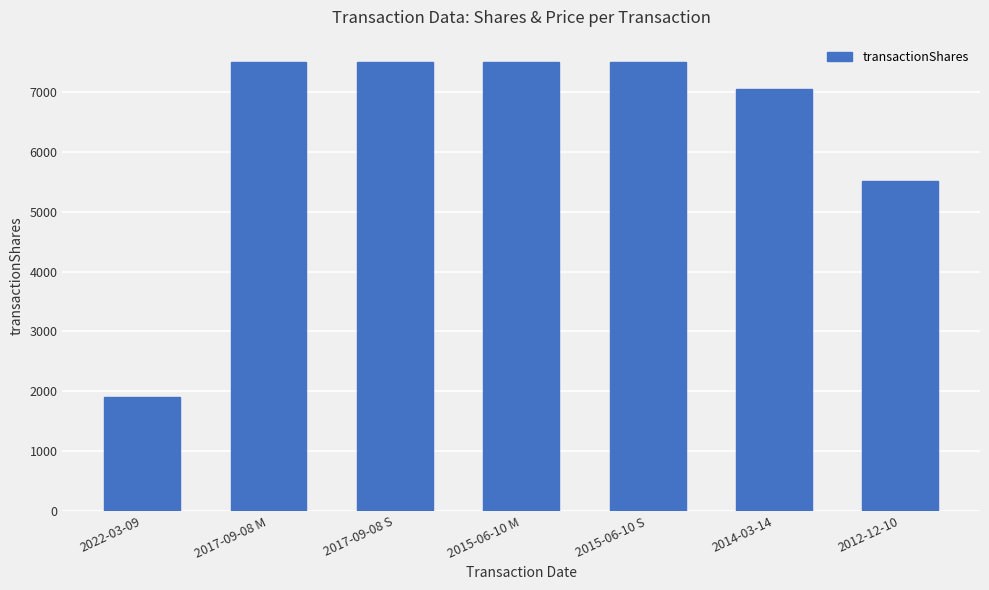

Is it true that the value at 2015-06-10 M is 12991?

False